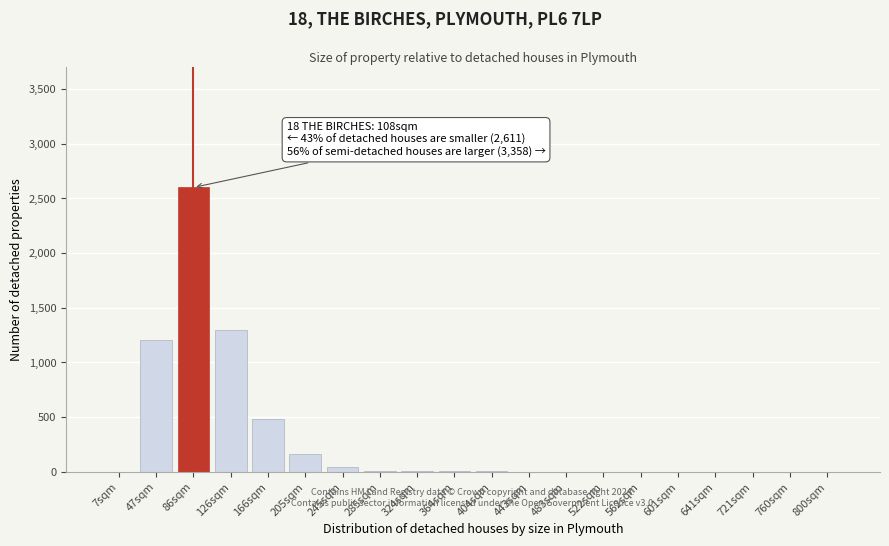

Which category has the highest value across all series?

86sqm